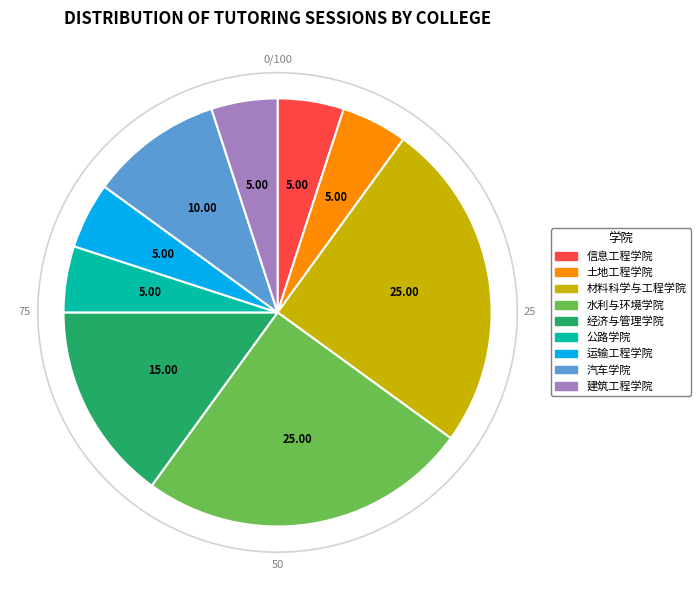

Is the sum of 运输工程学院 and 信息工程学院 greater than half?

No